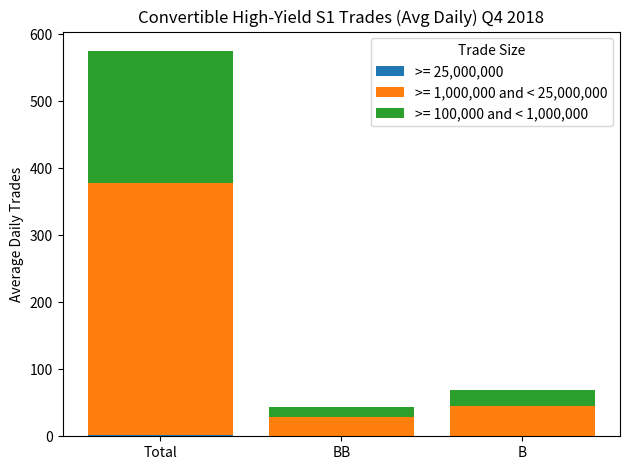

What is the total value across all series at BB?

44.2